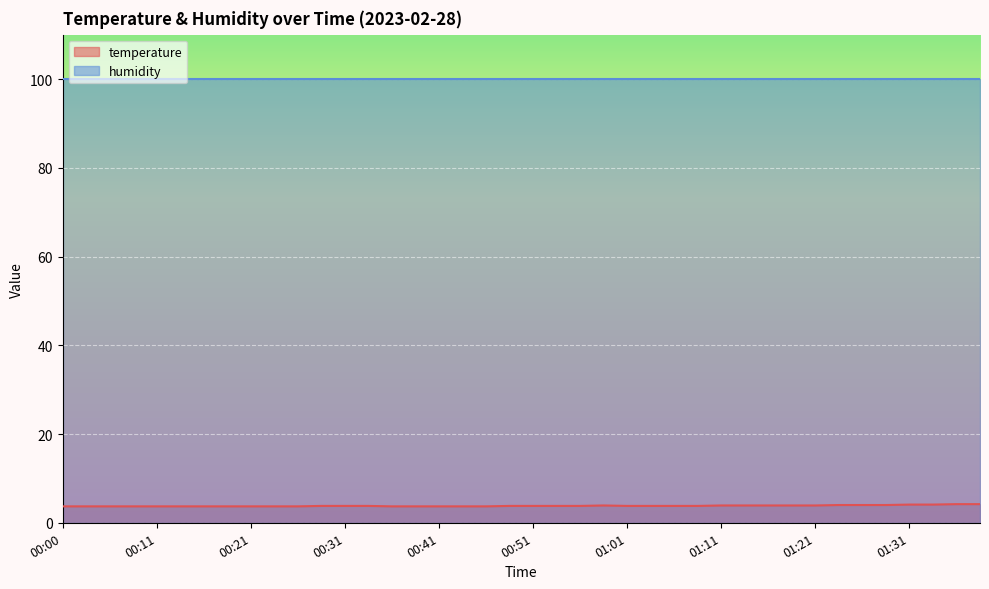

At which label is the value closest to 3?

00:00